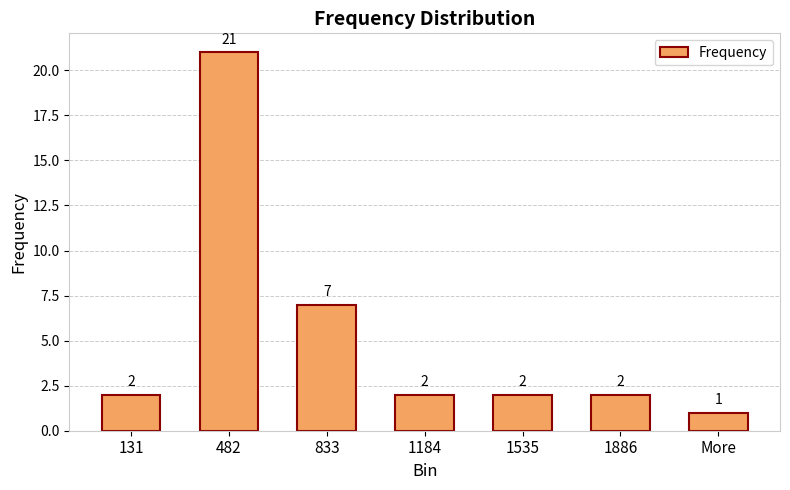

Count the number of categories in the chart.

7